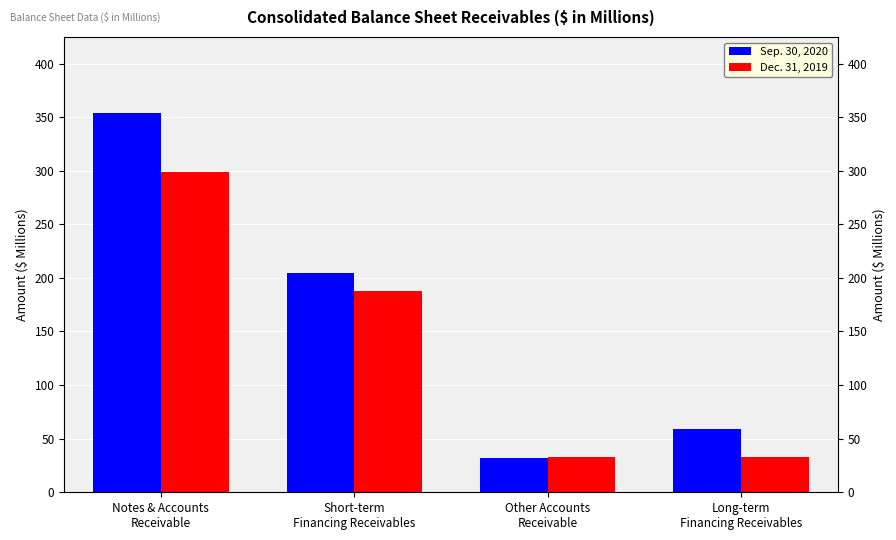

Are the bars grouped side by side (vs. stacked)?

Yes